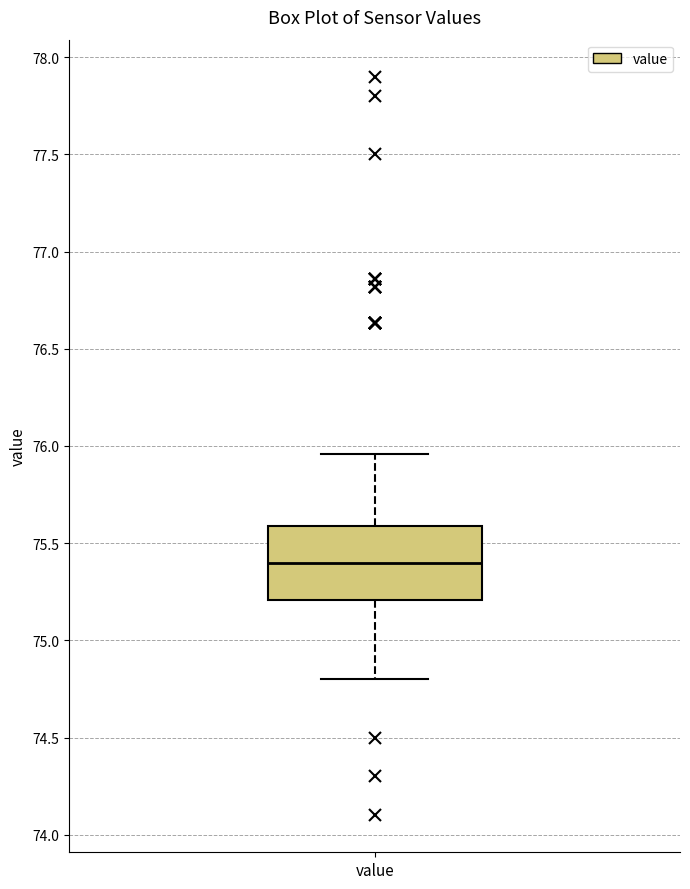

Transcribe this box plot: give where the median line is, the range the box spans, and where the two whiskers end, as read against the y-axis. The values are not printed on the chart, so give them approximately, as read against the axis.

median 75.40, box 75.20 to 75.60, whiskers 74.80 to 75.95